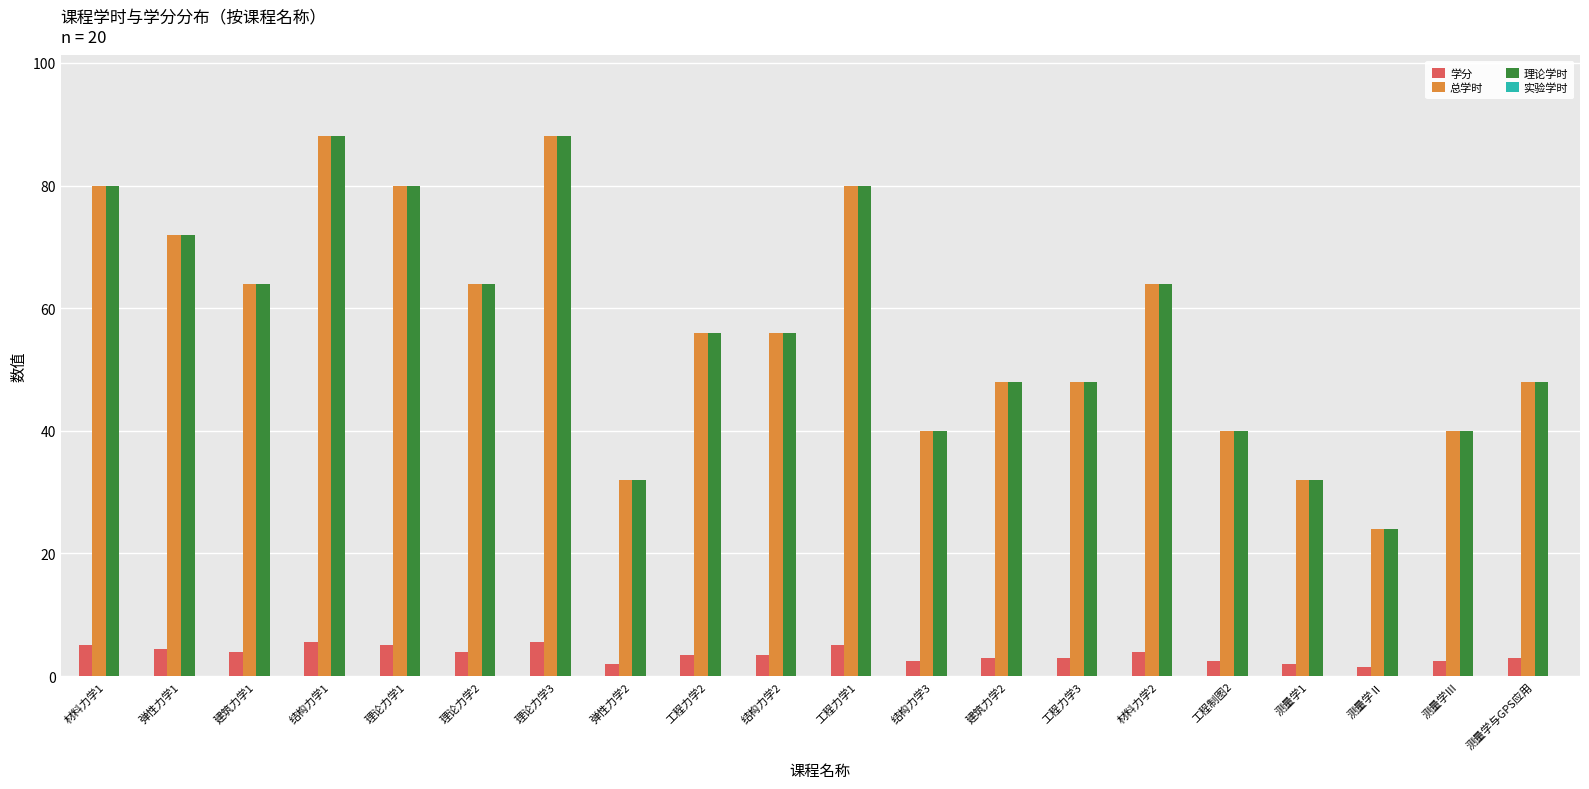

What is the minimum value for 总学时?

24.0